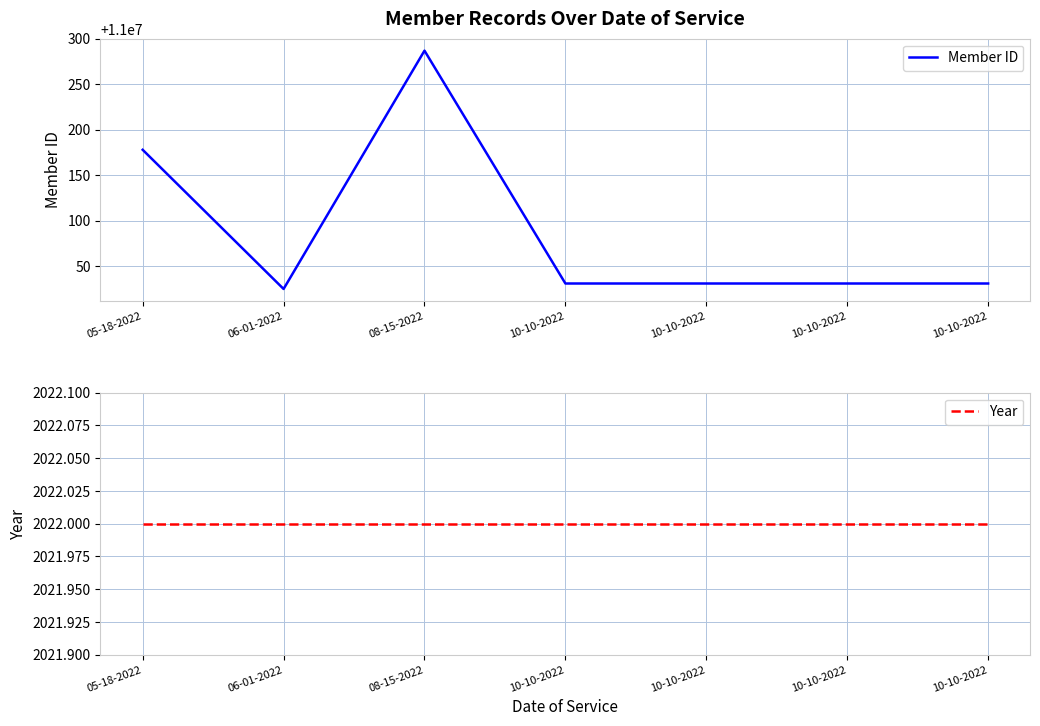

What is the sum of all Year values?

14154